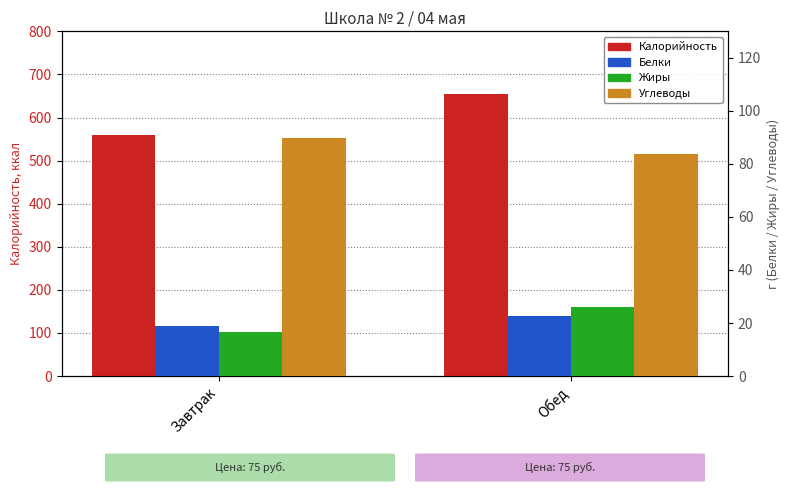

Which category has the highest value in the Углеводы series?

Завтрак